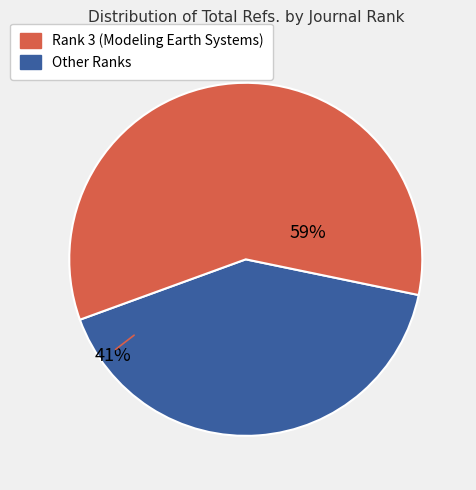

To the nearest percent, what is the average slice percentage?

50%